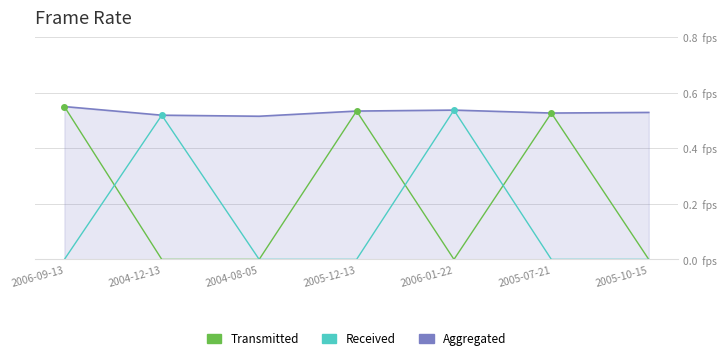

What are all the series names shown in the legend?

Aggregated, Transmitted, Received